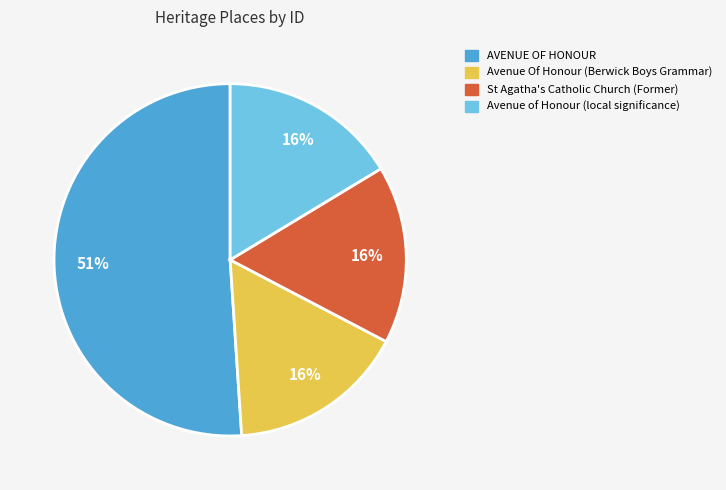

How many segments does this pie chart have?

4